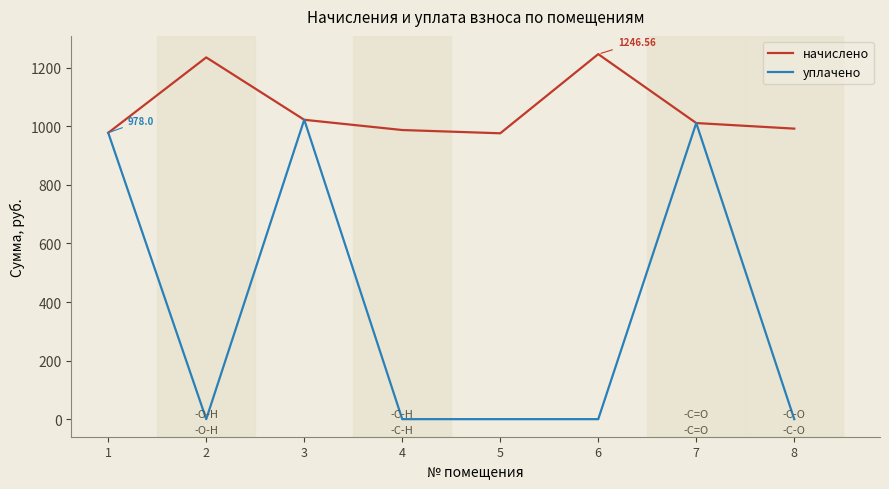

Rank the series by their maximum value, from highest to lowest.

начислено, уплачено